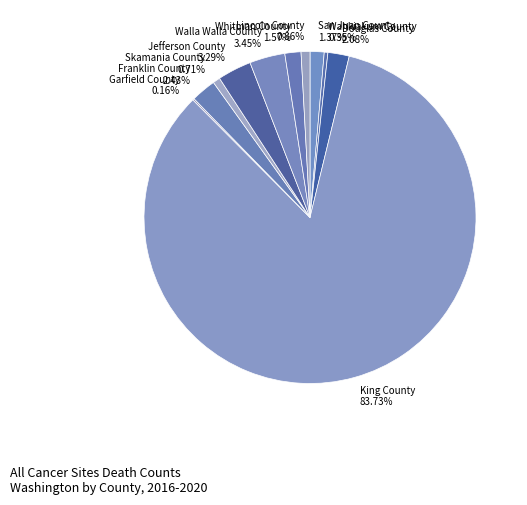

To the nearest percent, what is the average slice percentage?

9%